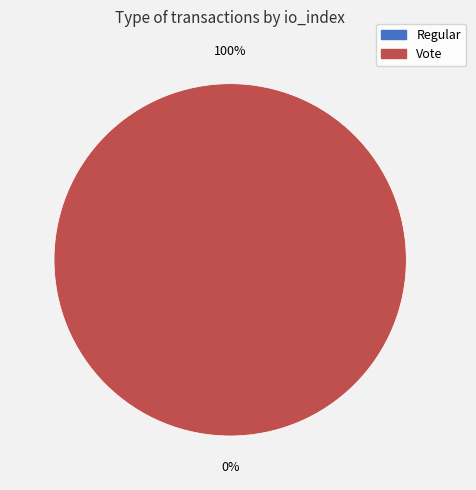

What percentage is the Vote slice, to the nearest percent?

100%